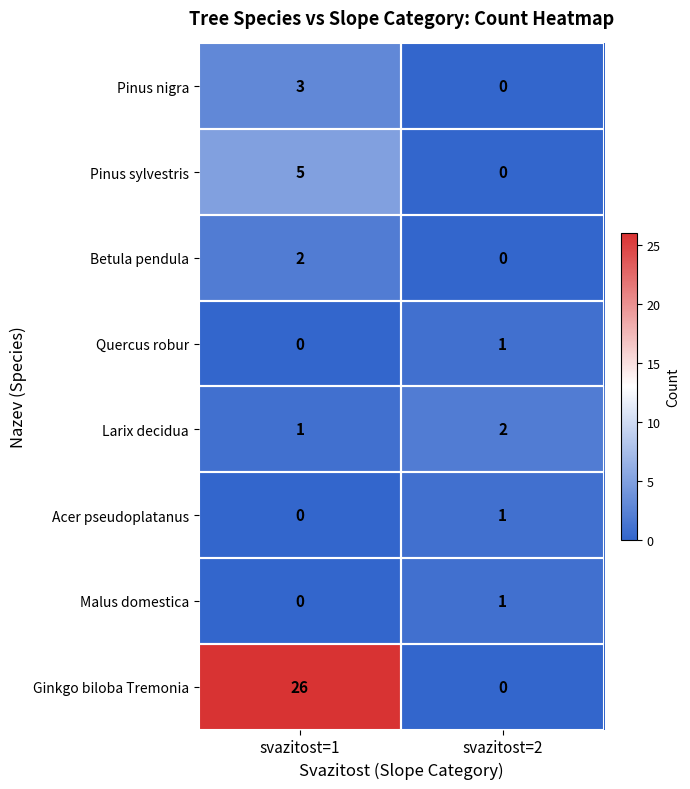

True or false: Pinus sylvestris has a value of 5 at svazitost=1.

True